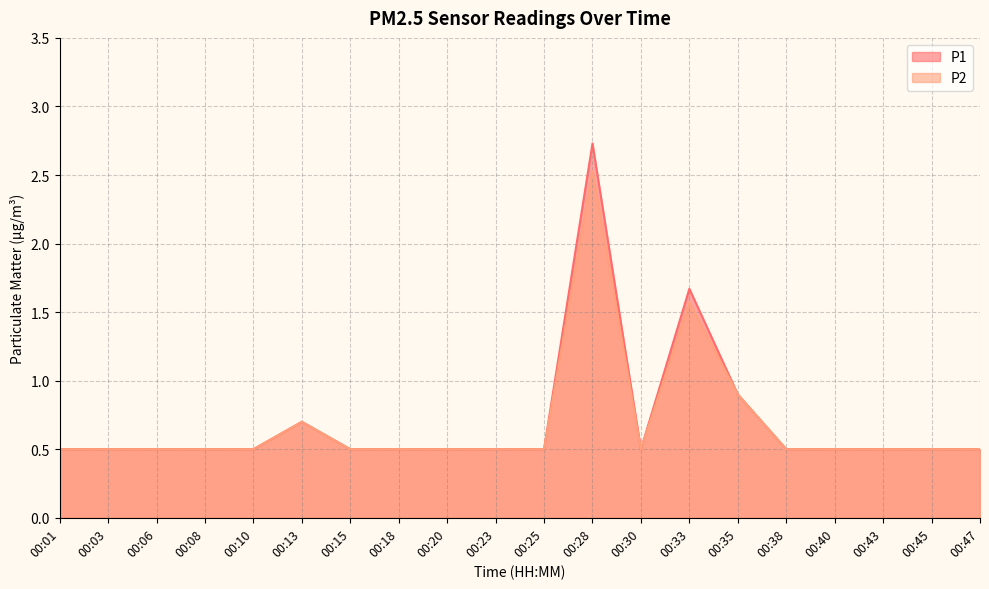

What is the value of the P2 point at the 6th from the left?

0.7